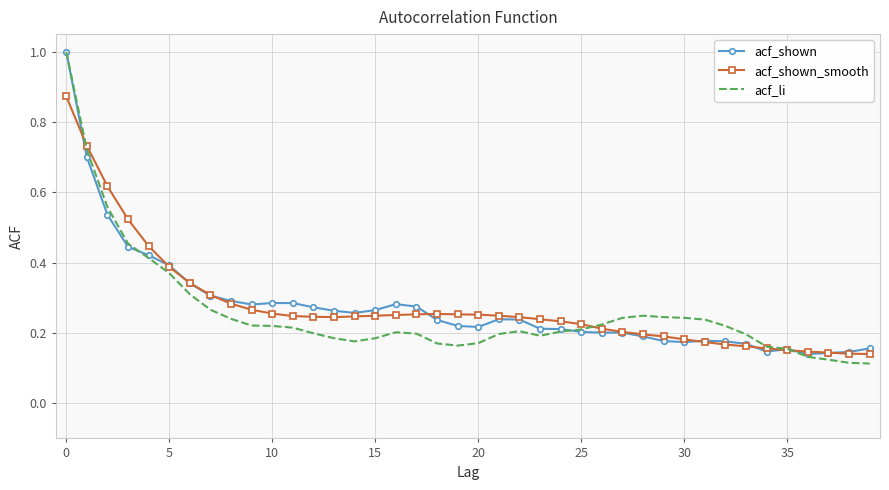

What is the maximum value shown in the chart?

1.0